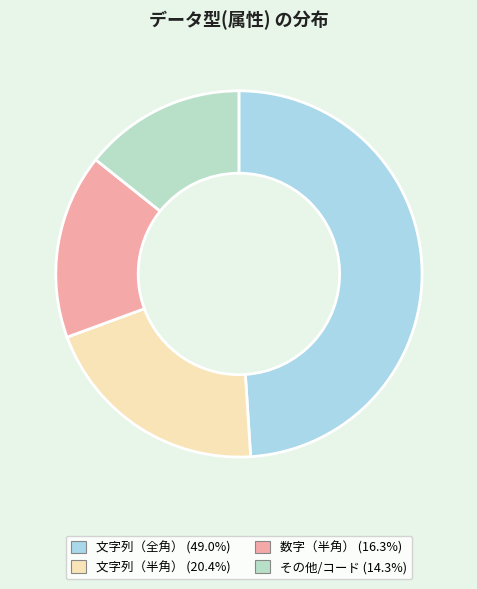

Is it true that 数字（半角） is 16% of the pie?

True